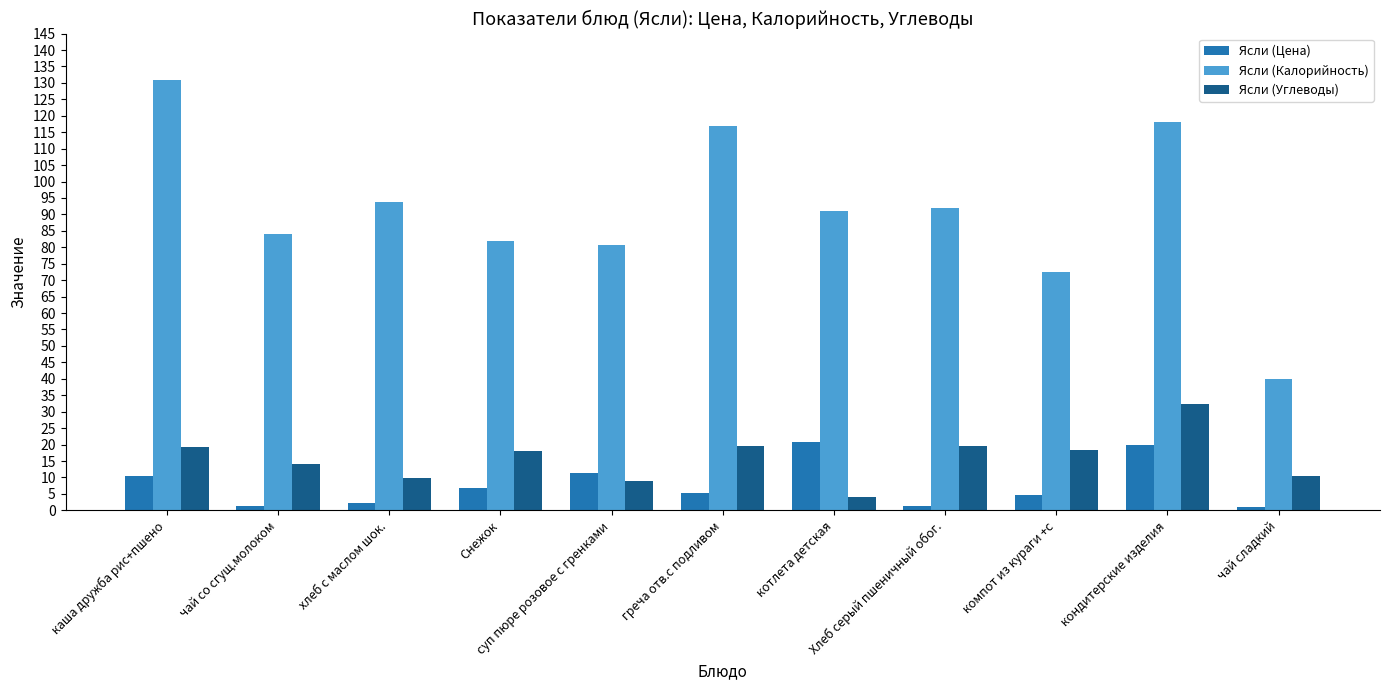

What is the maximum value shown in the chart?

131.0